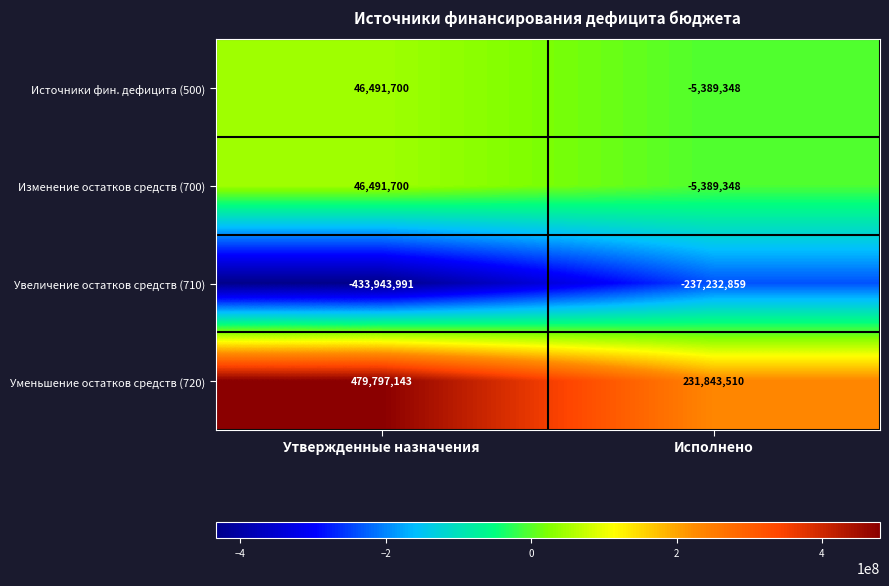

Read the Увеличение остатков средств (710) value at Утвержденные назначения.

-433943991